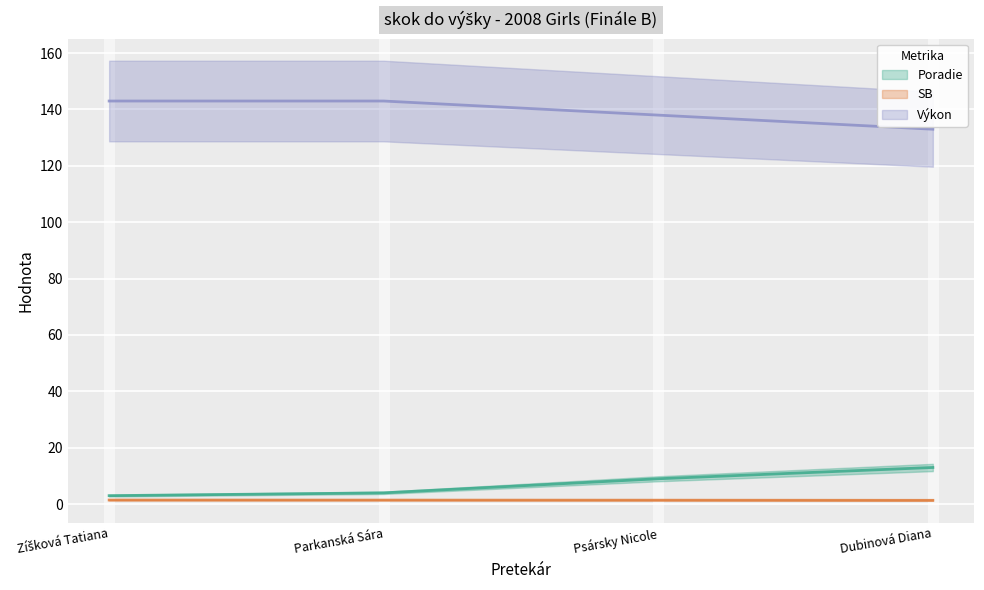

Read the Výkon value at Zíšková Tatiana.

143.0